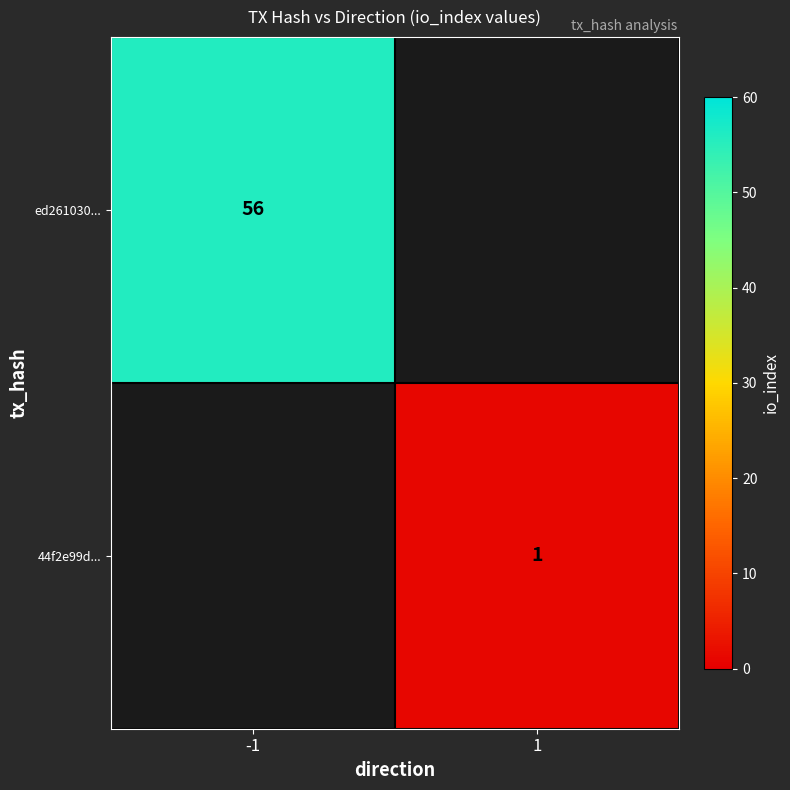

True or false: 44f2e99d... has a value of 1 at 1.

True